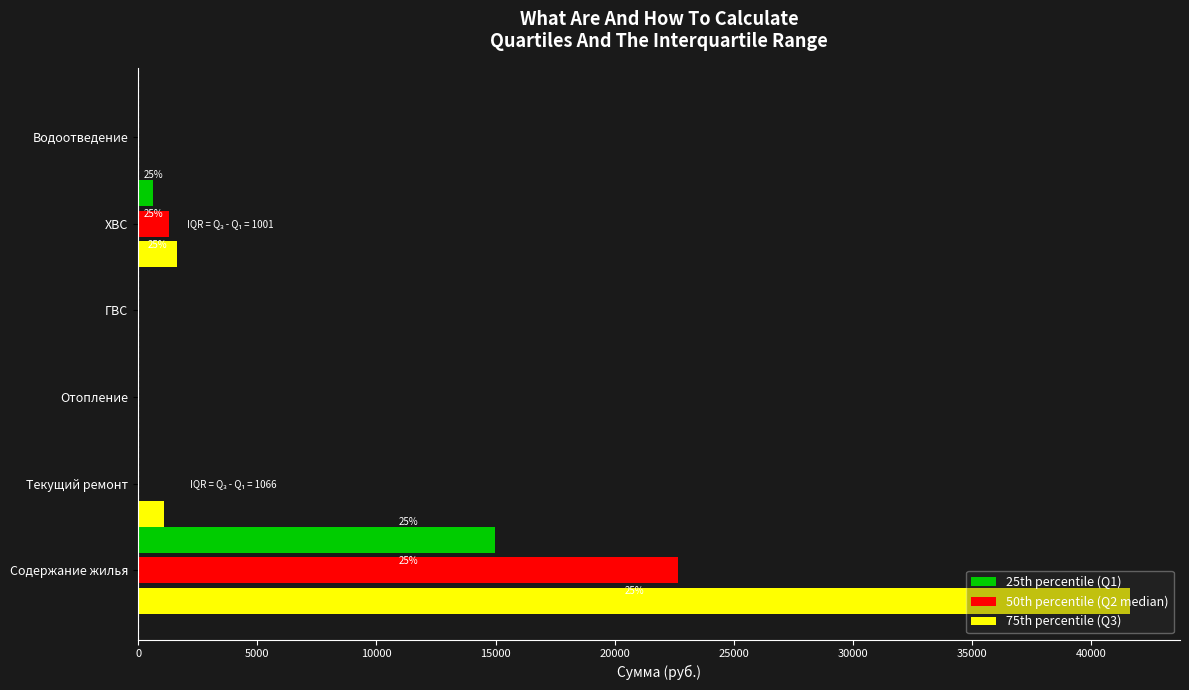

True or false: 75th percentile (Q3) has a value of 1066.2 at Текущий ремонт.

True